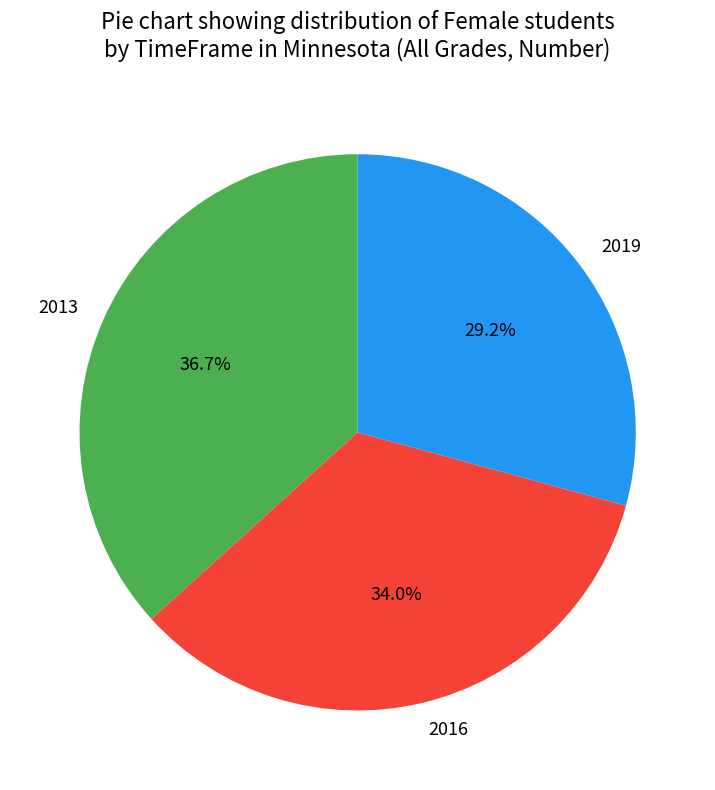

Is there any slice that represents more than half of the pie?

No